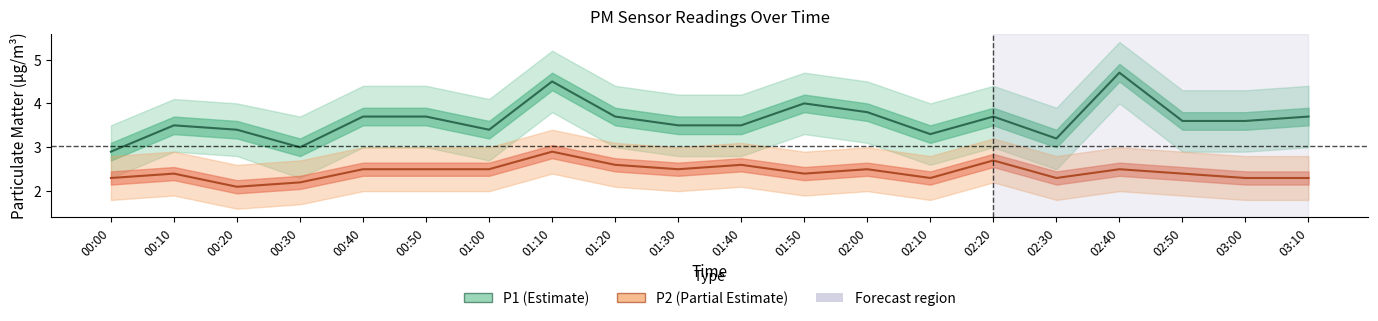

The value of P1 at 02:00 is 3.8. True or false?

True